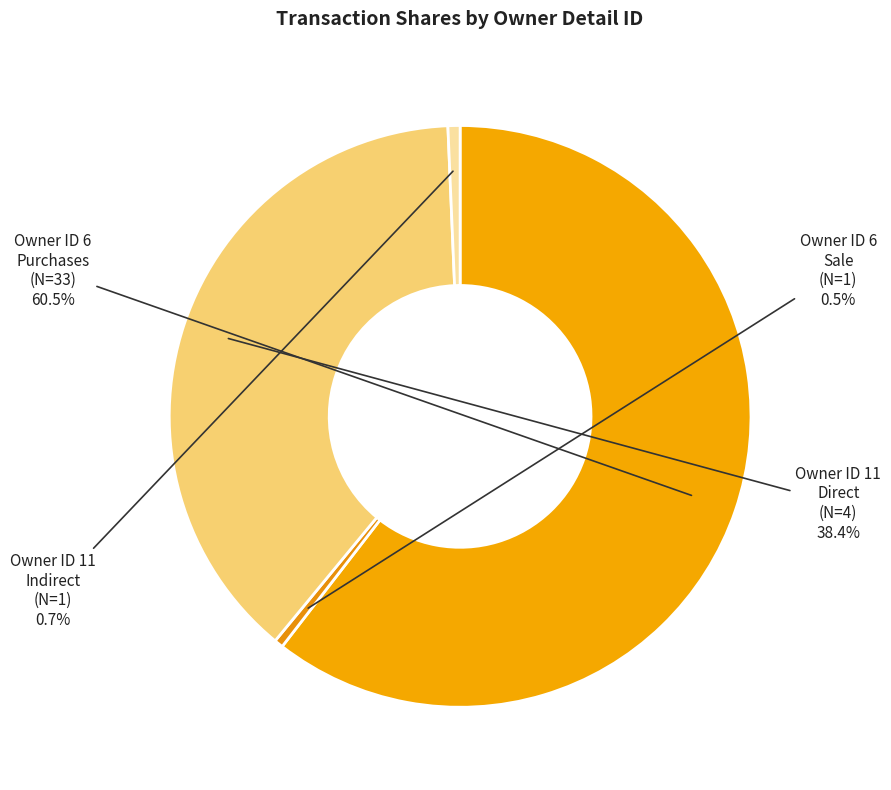

Which slice represents more than half of the pie?

Owner ID 6 Purchases (N=33)